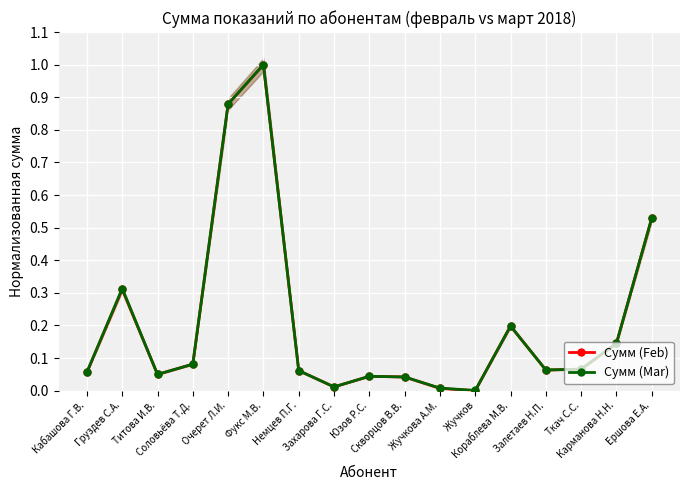

What is the greatest value displayed?

1.0